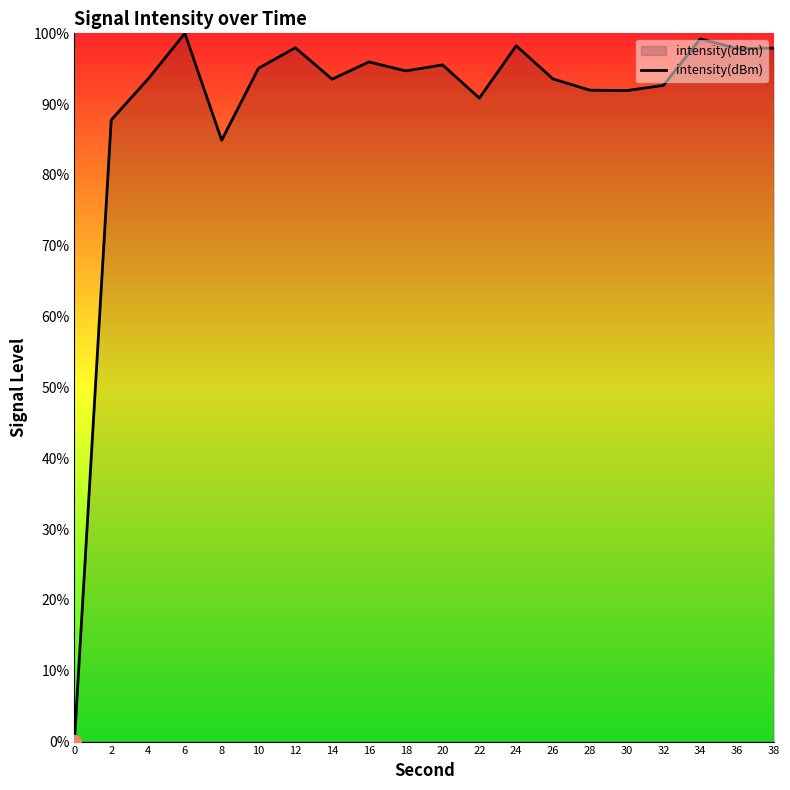

Does the chart display data point markers on the line(s)?

No